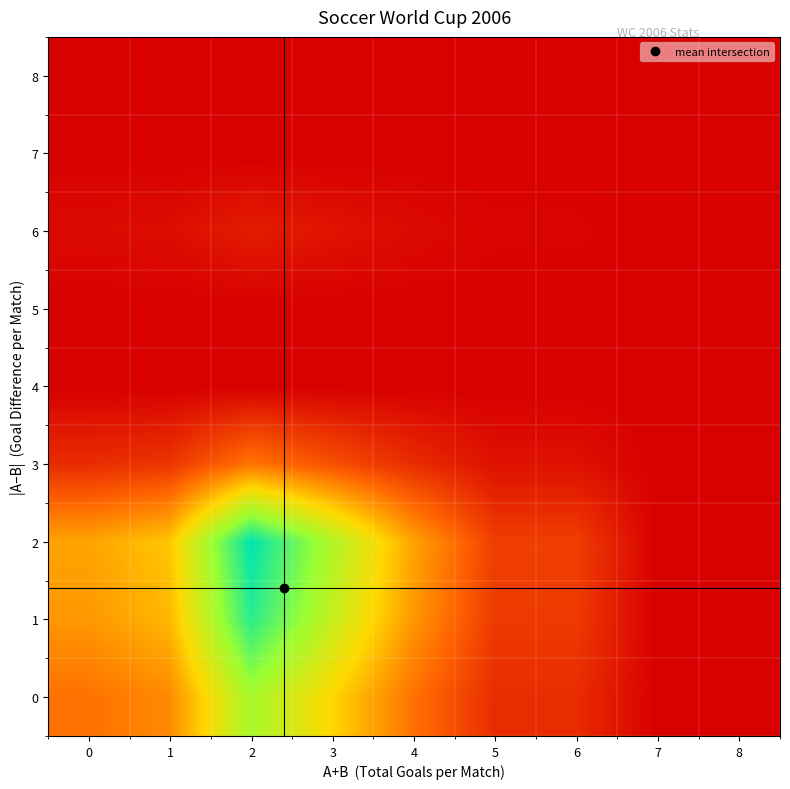

Reading left to right, transcribe all the data shown in this chart.

0: 0=50	1=60	2=130	3=90	4=50	5=20	6=20	7=0	8=0
1: 0=65	1=78	2=169	3=117	4=65	5=26	6=26	7=0	8=0
2: 0=70	1=84	2=182	3=126	4=70	5=28	6=28	7=0	8=0
3: 0=20	1=24	2=52	3=36	4=20	5=8	6=8	7=0	8=0
4: 0=0	1=0	2=0	3=0	4=0	5=0	6=0	7=0	8=0
5: 0=0	1=0	2=0	3=0	4=0	5=0	6=0	7=0	8=0
6: 0=5	1=6	2=13	3=9	4=5	5=2	6=2	7=0	8=0
7: 0=0	1=0	2=0	3=0	4=0	5=0	6=0	7=0	8=0
8: 0=0	1=0	2=0	3=0	4=0	5=0	6=0	7=0	8=0